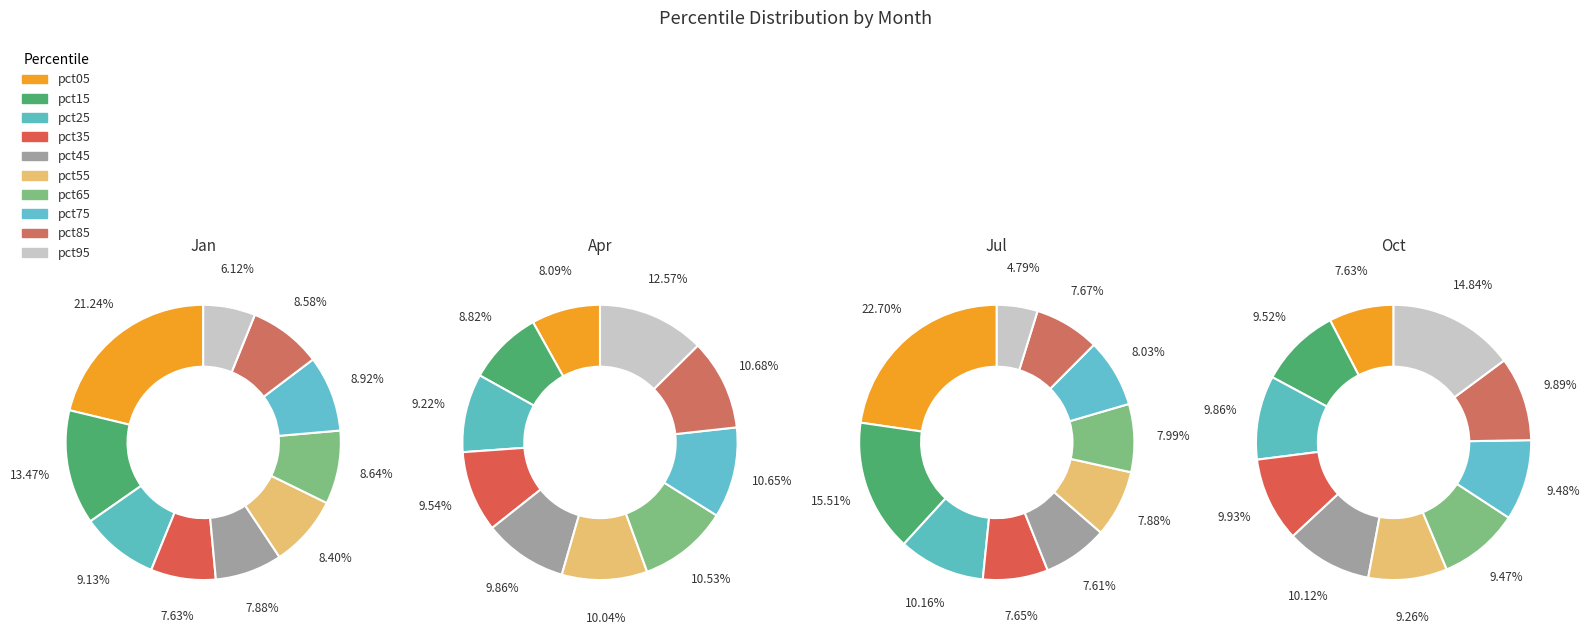

To the nearest percent, what percentage of the pie is pct45?

8%